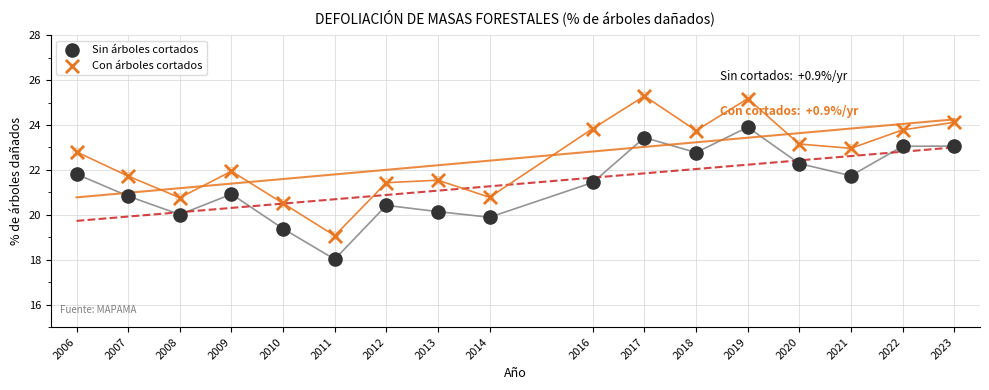

What is the total value across all series at 2014?

40.7